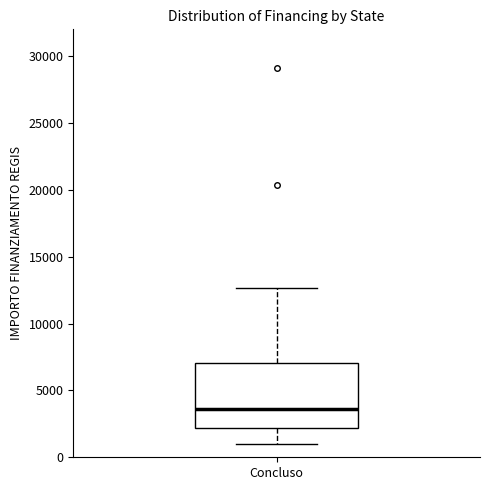

Transcribe this box plot: give where the median line is, the range the box spans, and where the two whiskers end, as read against the y-axis. The values are not printed on the chart, so give them approximately, as read against the axis.

median 3500, box 2000 to 7000, whiskers 1000 to 12500